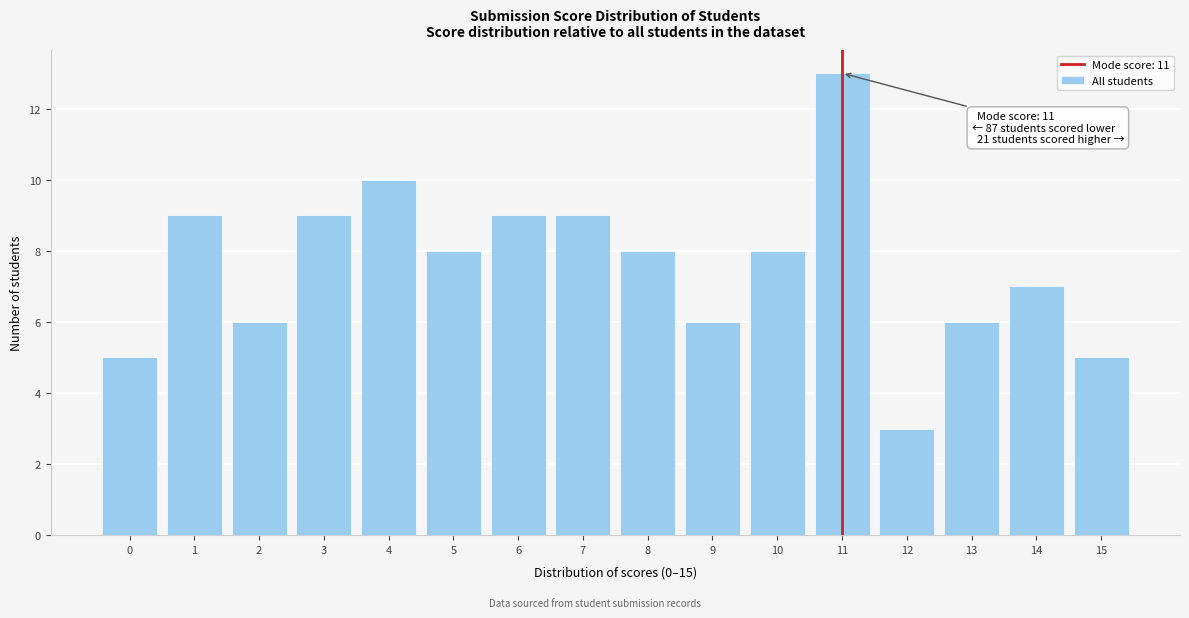

Which range on the x-axis has the tallest bar?

10.5 to 11.5